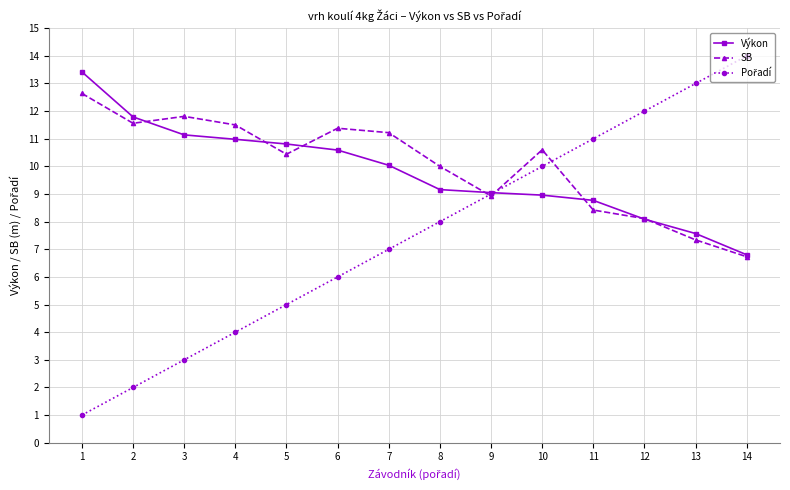

True or false: SB has a value of 15.0 at 8.

False